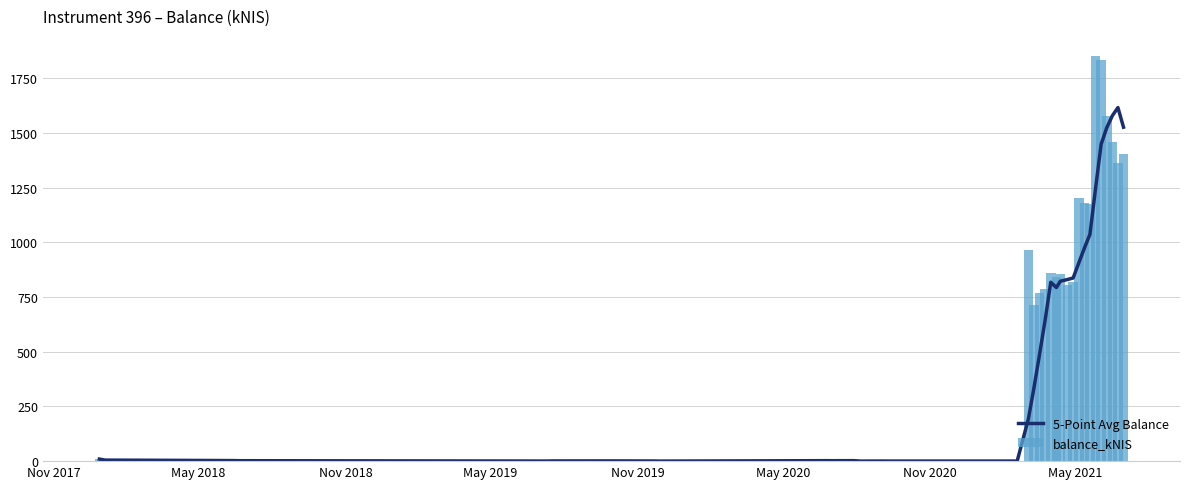

What is the sum of all balance_kNIS values?

20477.1